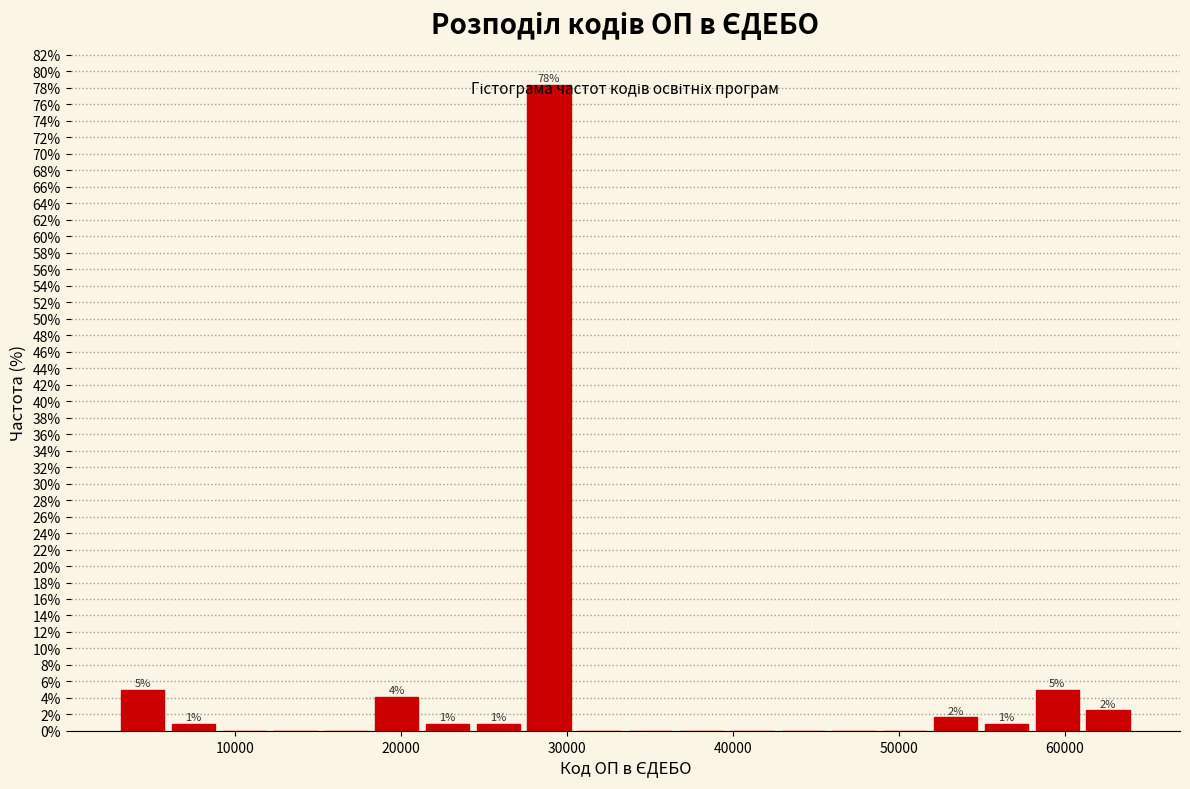

Read against the x-axis, roughly where is the centre of the tallest bar?

29000